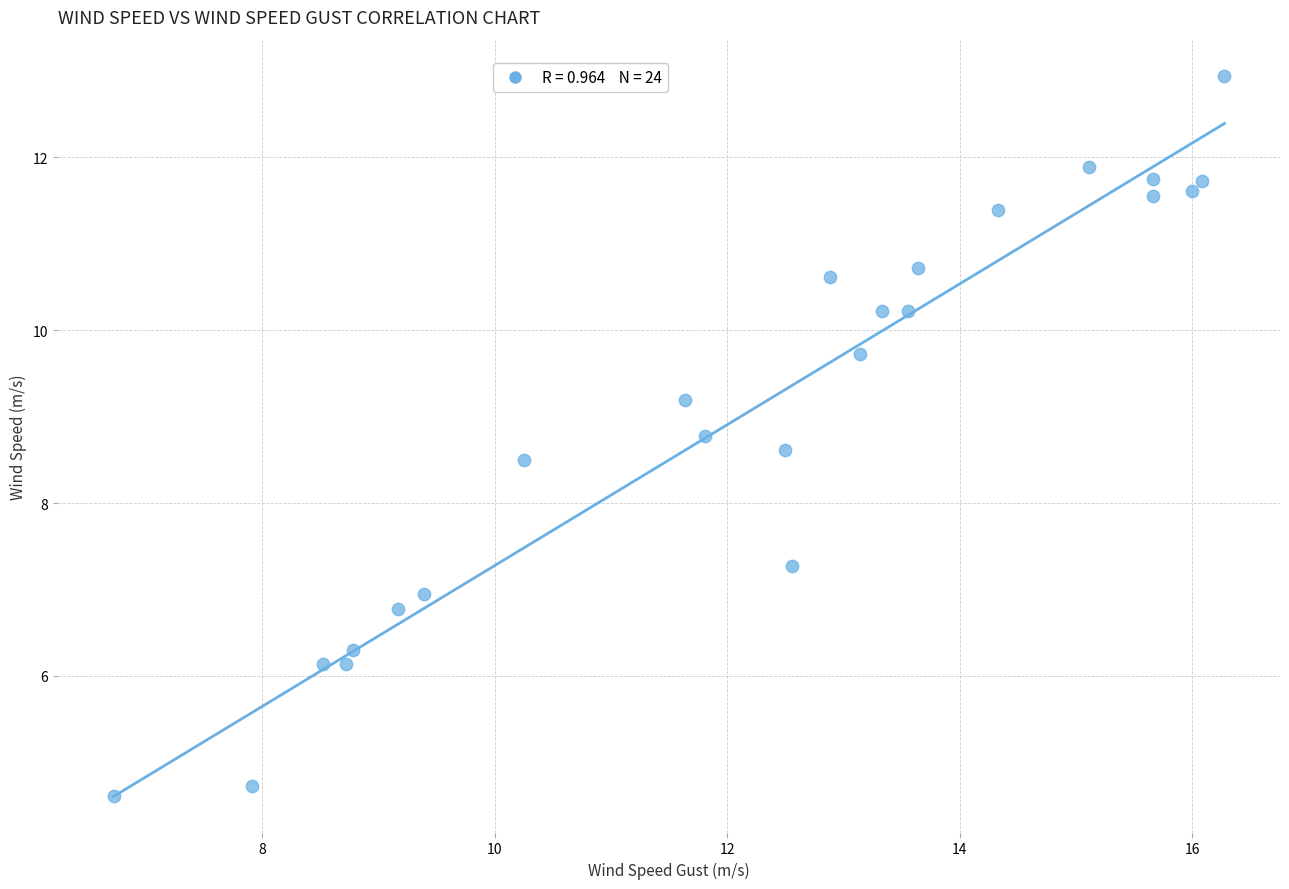

What is the range of X values (max minus min)?

9.6